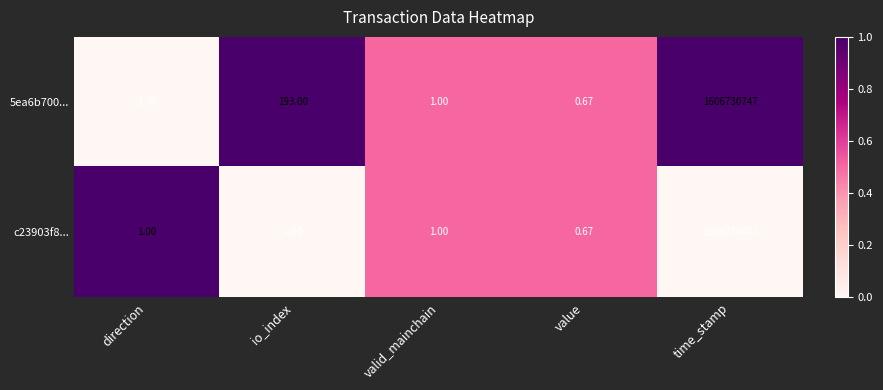

Which category has the highest value across all series?

time_stamp